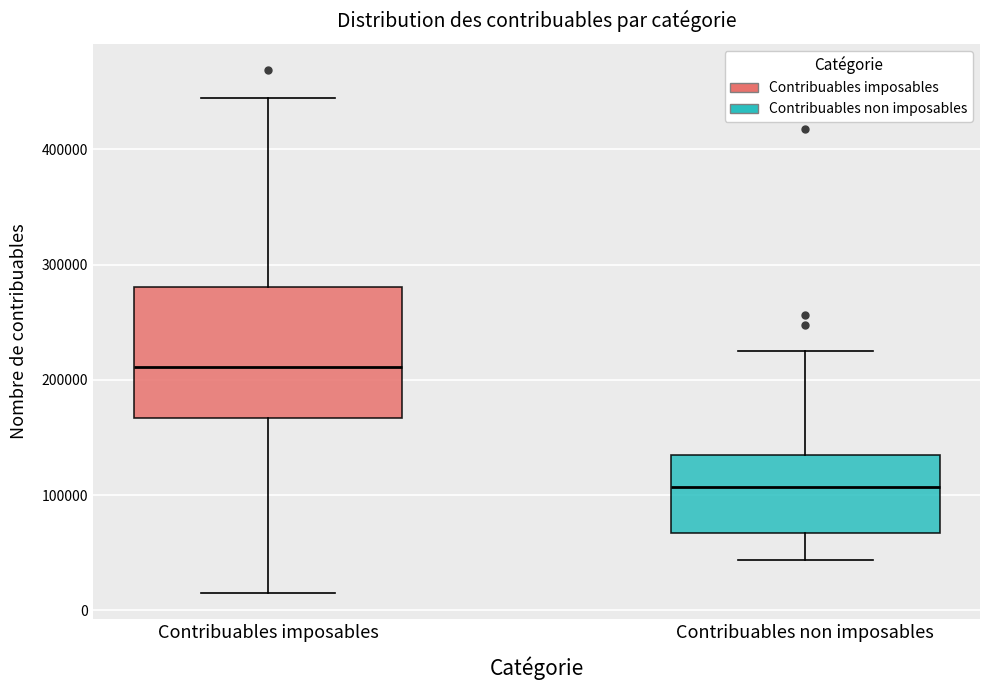

Which box has the lowest median line?

Contribuables non imposables